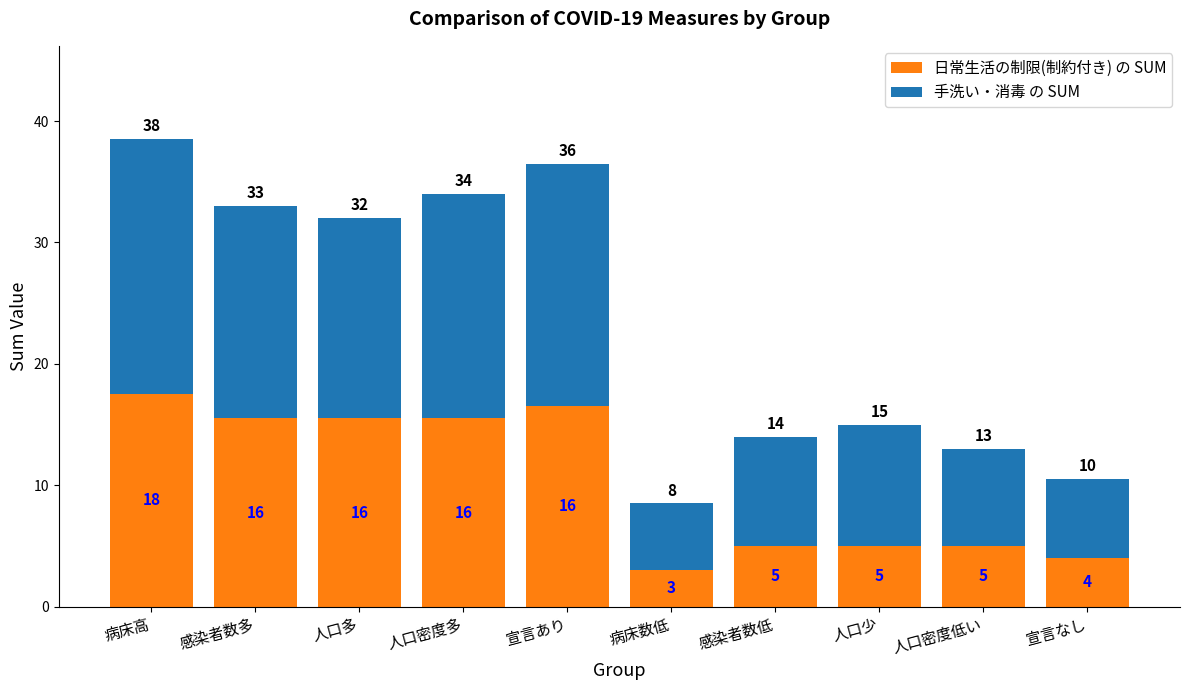

Does the chart contain any negative values?

No